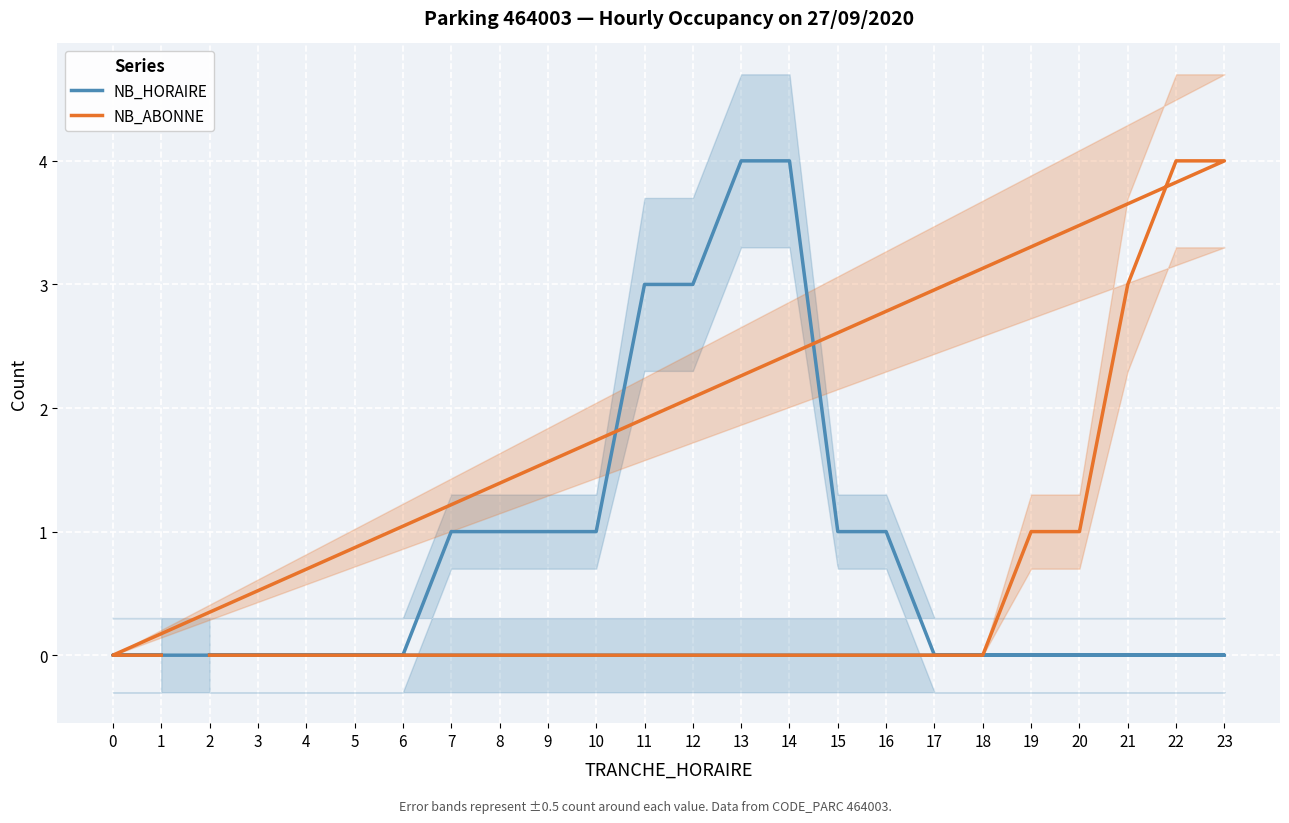

At which category is the sum across all series the highest?

13